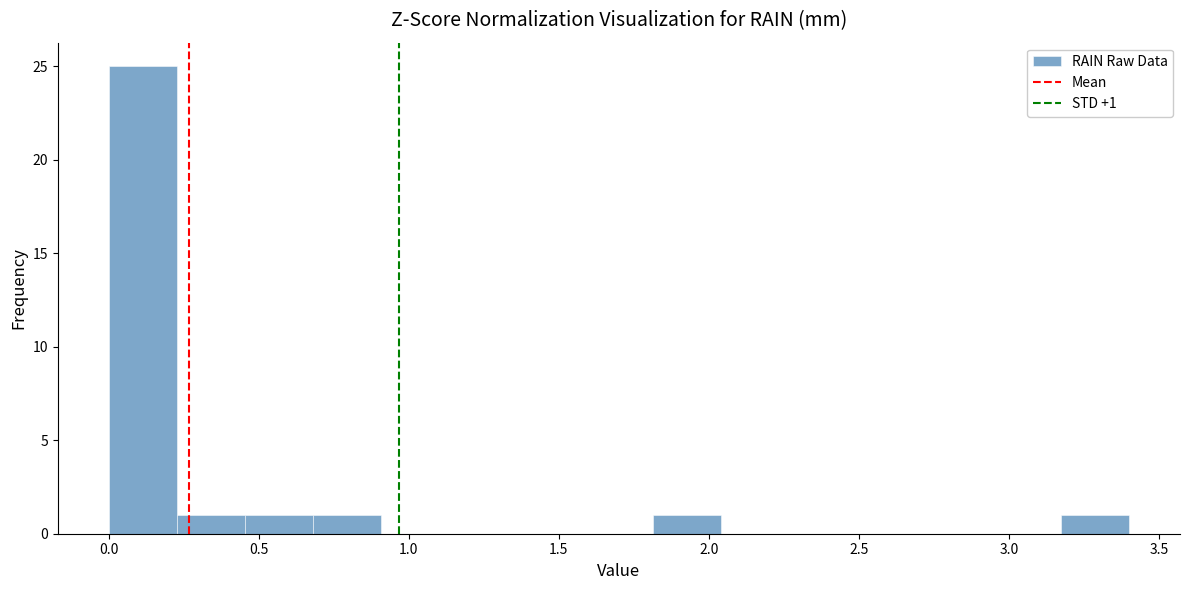

Over which range of the x-axis is the bar tallest?

0.00 to 0.25